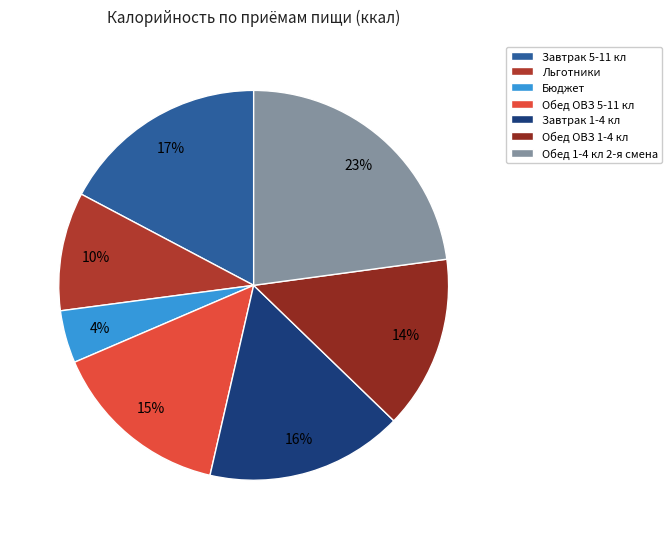

Count the number of slices in the pie.

7